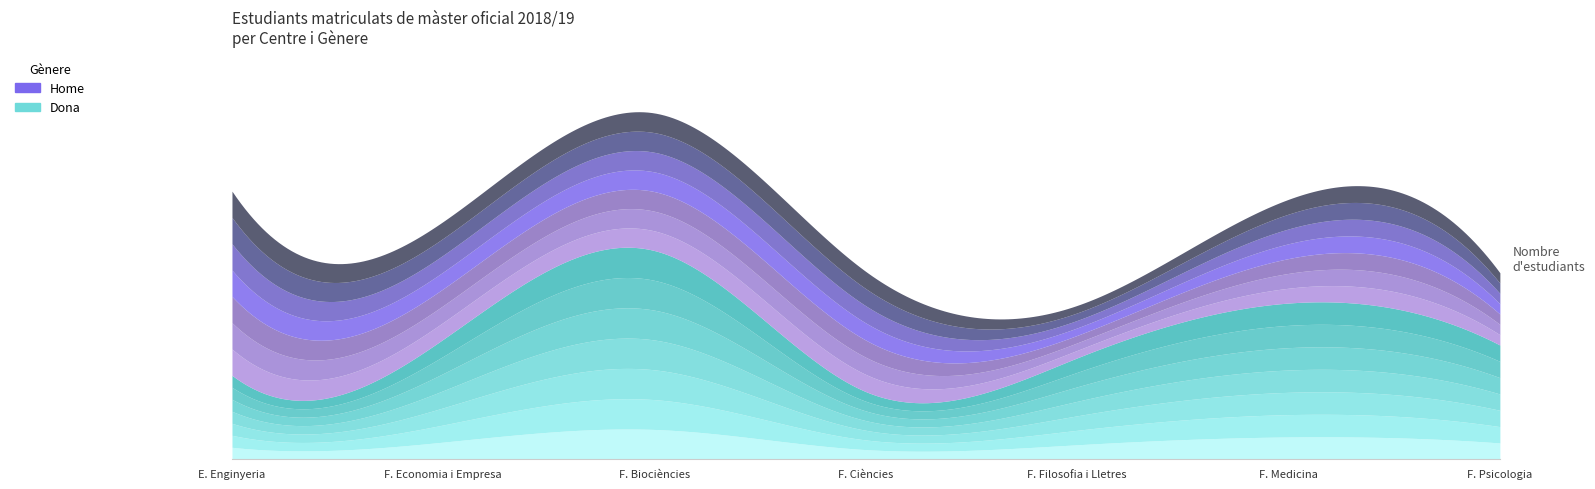

Which label corresponds to the smallest value in the chart?

Facultat de Filosofia i Lletres